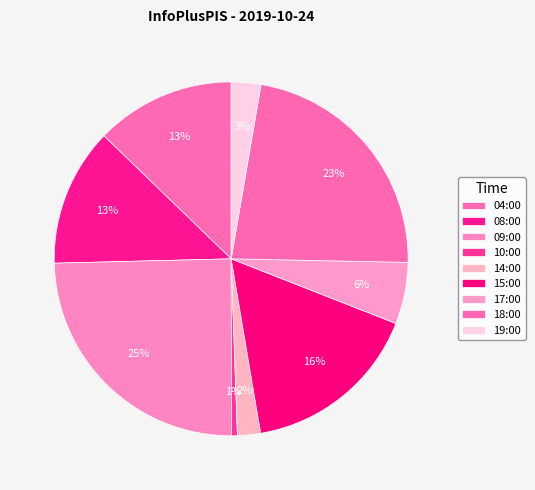

What is the change in value from 08:00 to 14:00?

-140